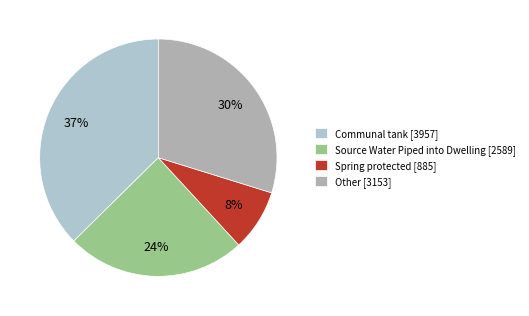

Rank the categories by value from lowest to highest.

Spring protected [885], Source Water Piped into Dwelling [2589], Other [3153], Communal tank [3957]